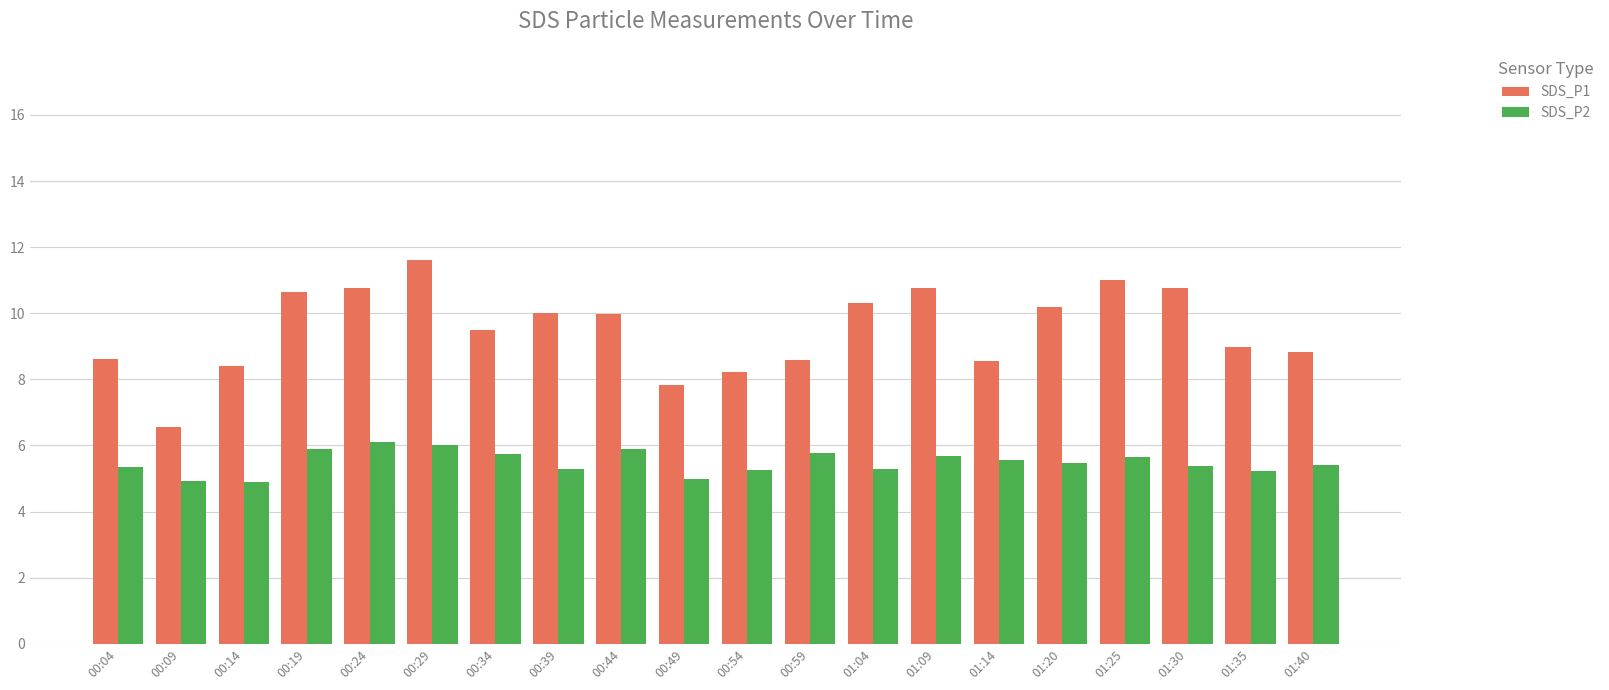

Rank the series at 00:49 from highest to lowest value.

SDS_P1, SDS_P2